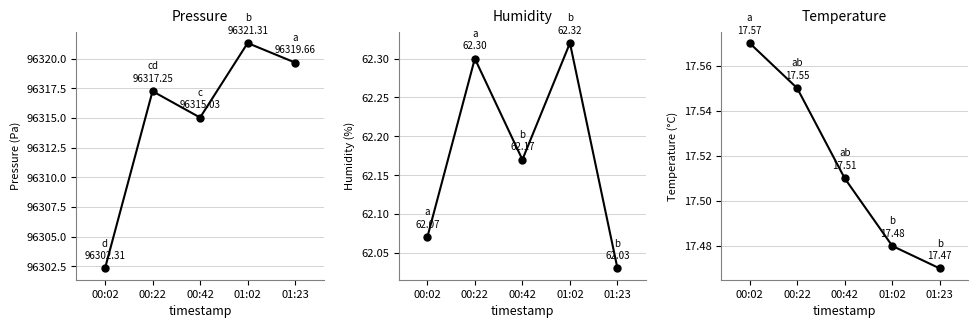

What are all the series names shown in the legend?

pressure, humidity, temperature